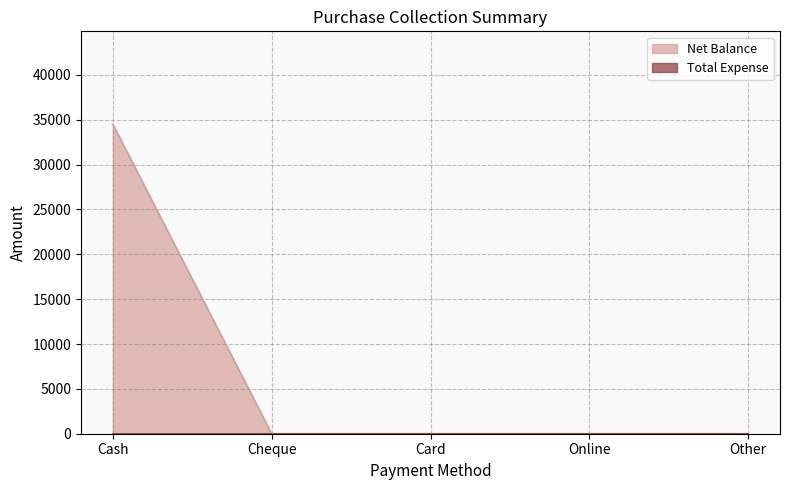

Which label corresponds to the smallest value in the chart?

Cheque